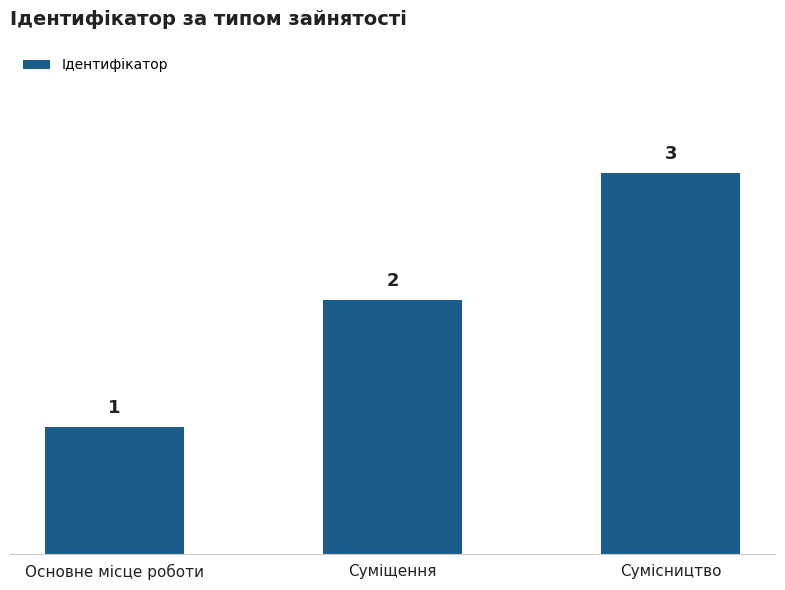

List the labels in order of value, smallest first.

Основне місце роботи, Суміщення, Сумісництво